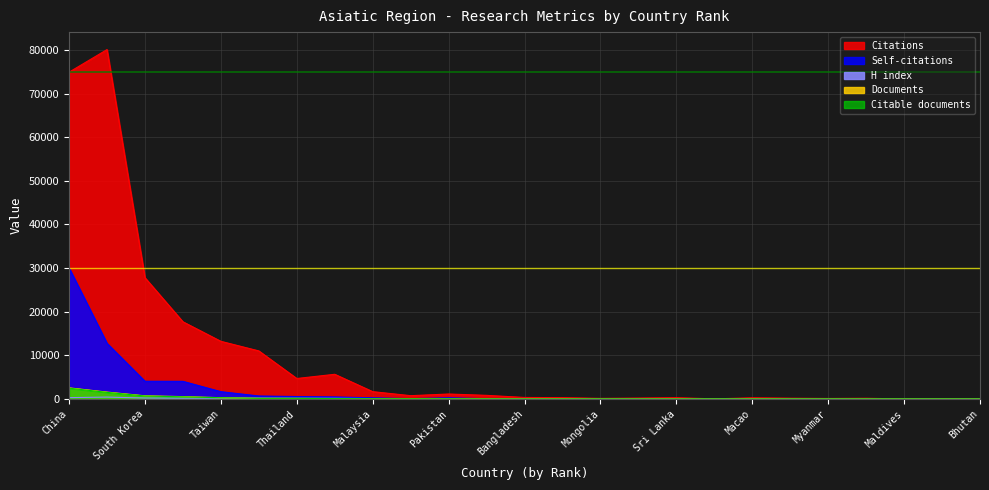

Where is Self-citations nearest to the value 15023?

2